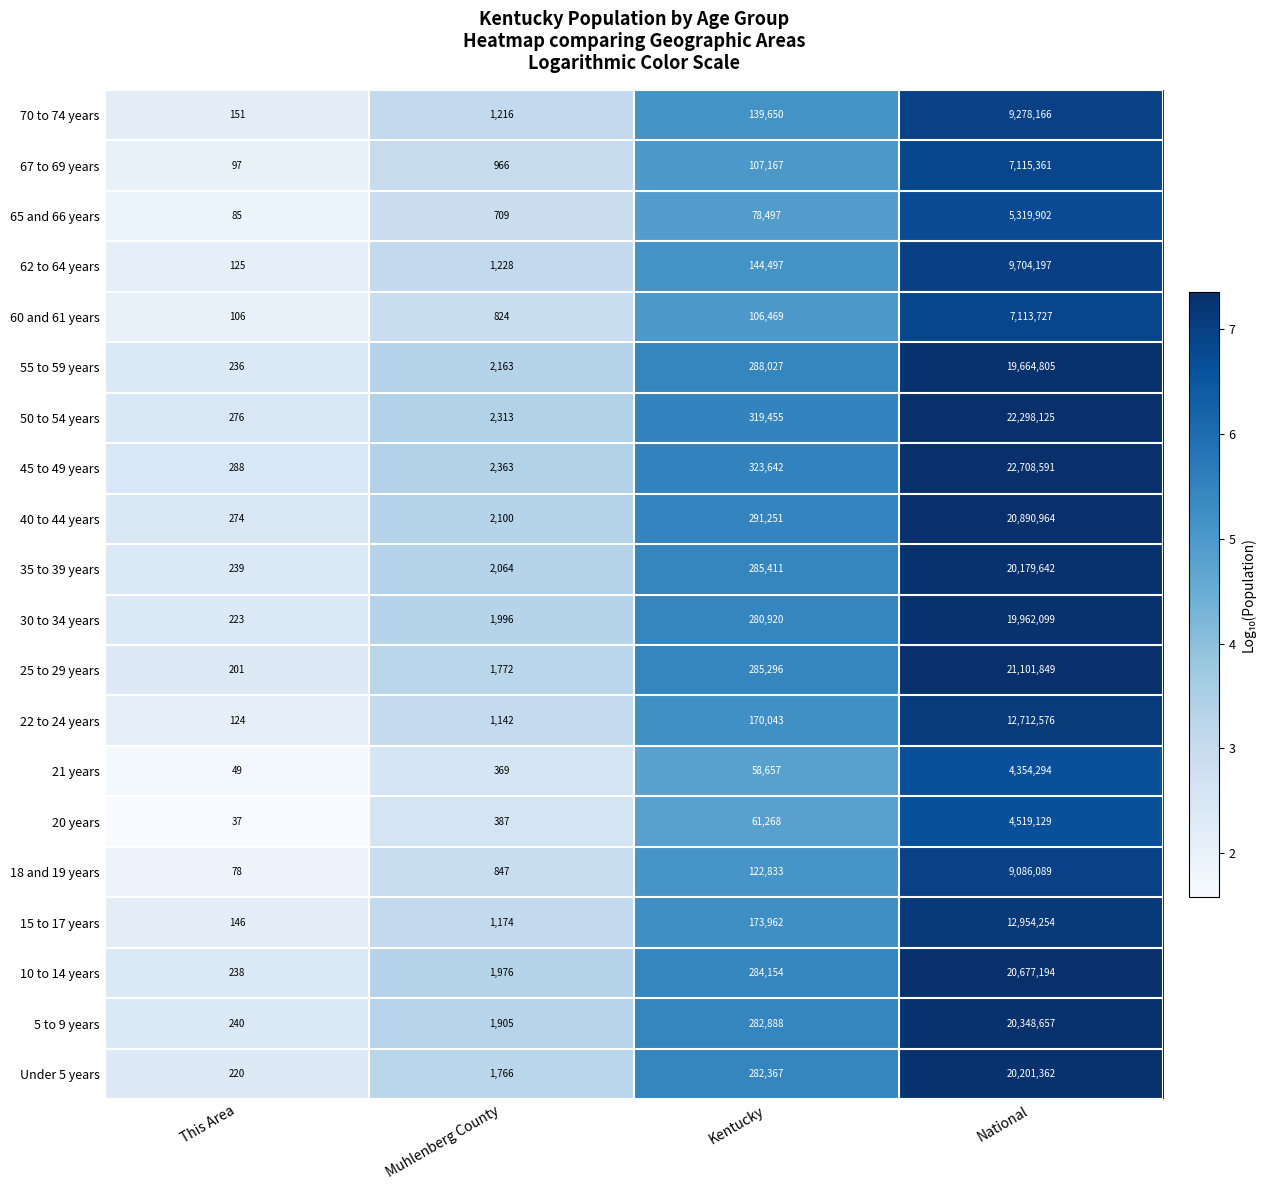

Is it true that 65 and 66 years equals 3202631 at National?

False